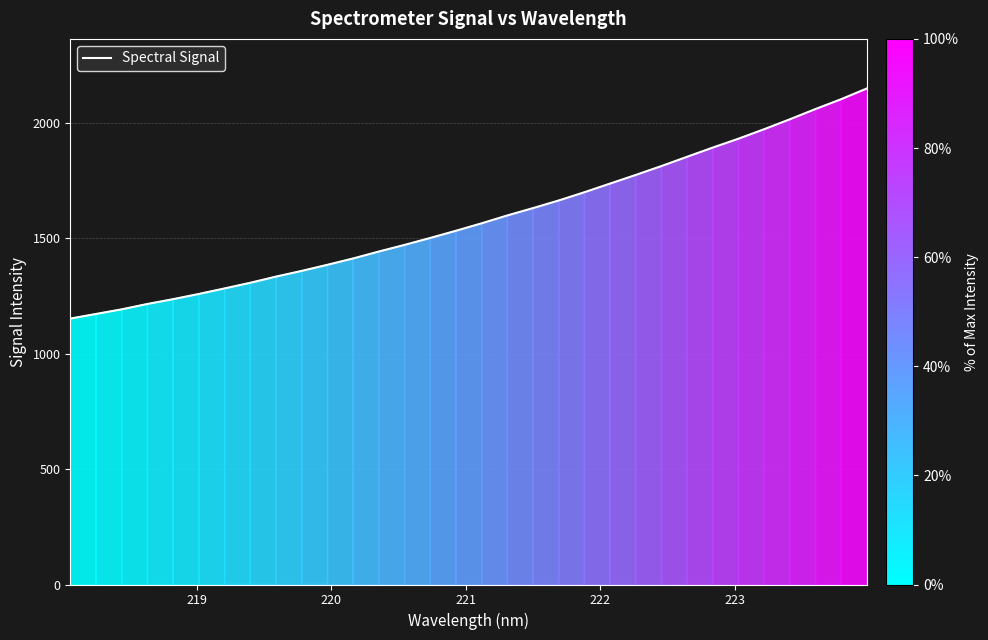

How many values exceed 1565?

16